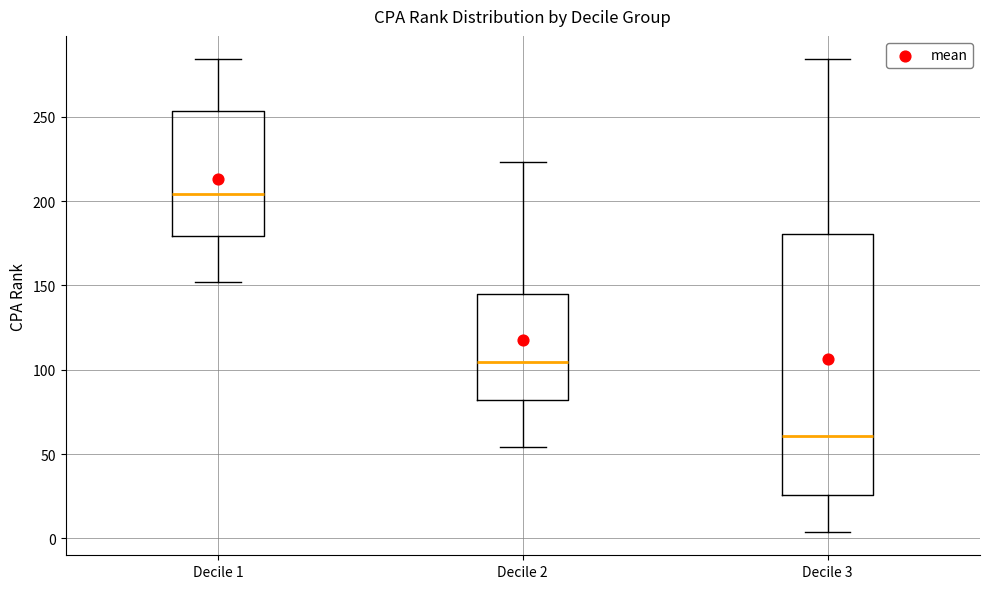

Which box is the tallest, from its lower edge to its upper edge?

Decile 3